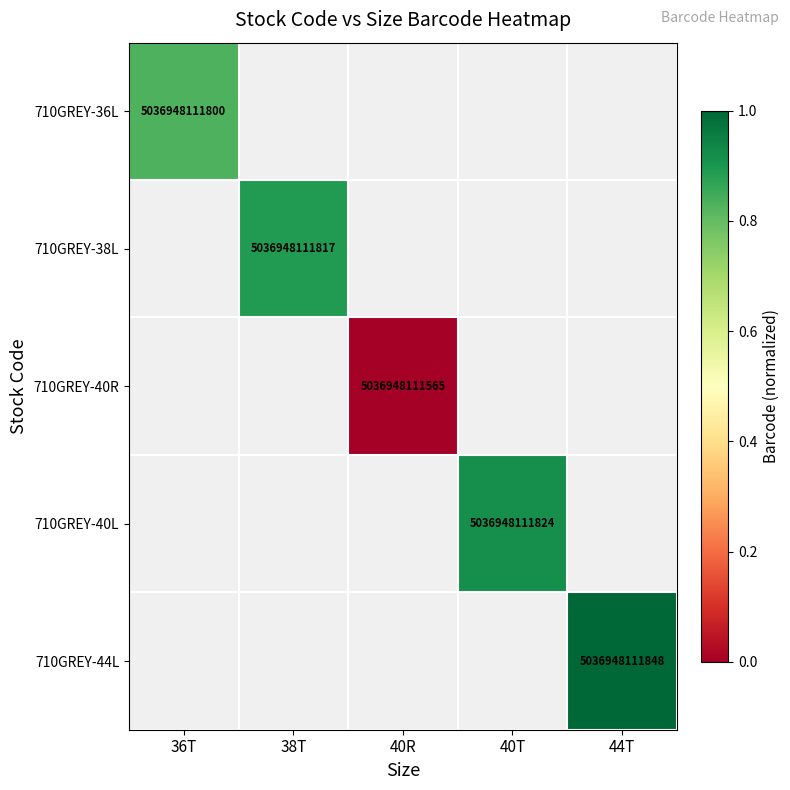

Between 40R and 44T, which is larger?

44T